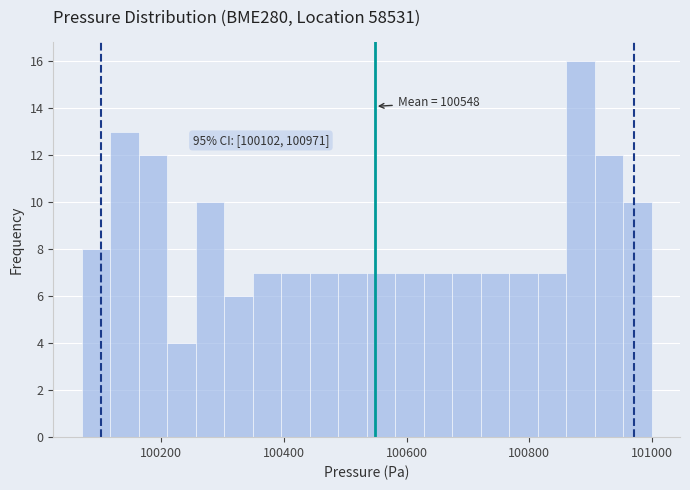

Around what value on the x-axis is the tallest bar? Give the approximate position of its centre, as read against the axis.

100880